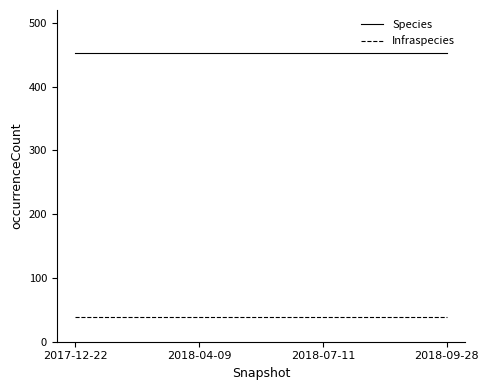

Does the chart display data point markers on the line(s)?

No